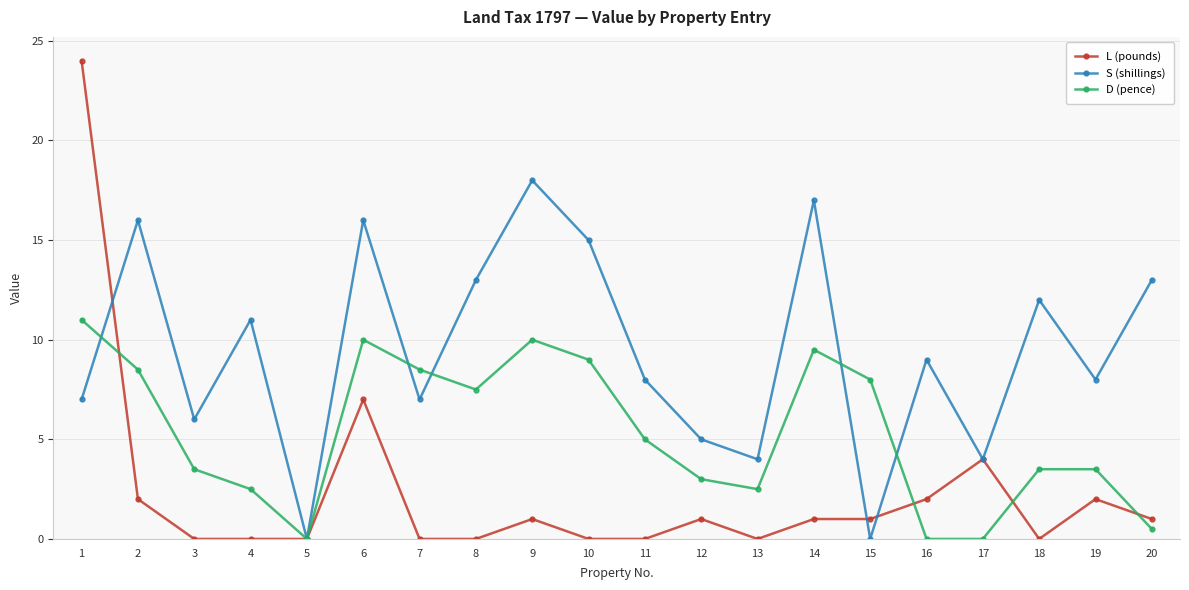

At how many categories does at least one series exceed 1?

19